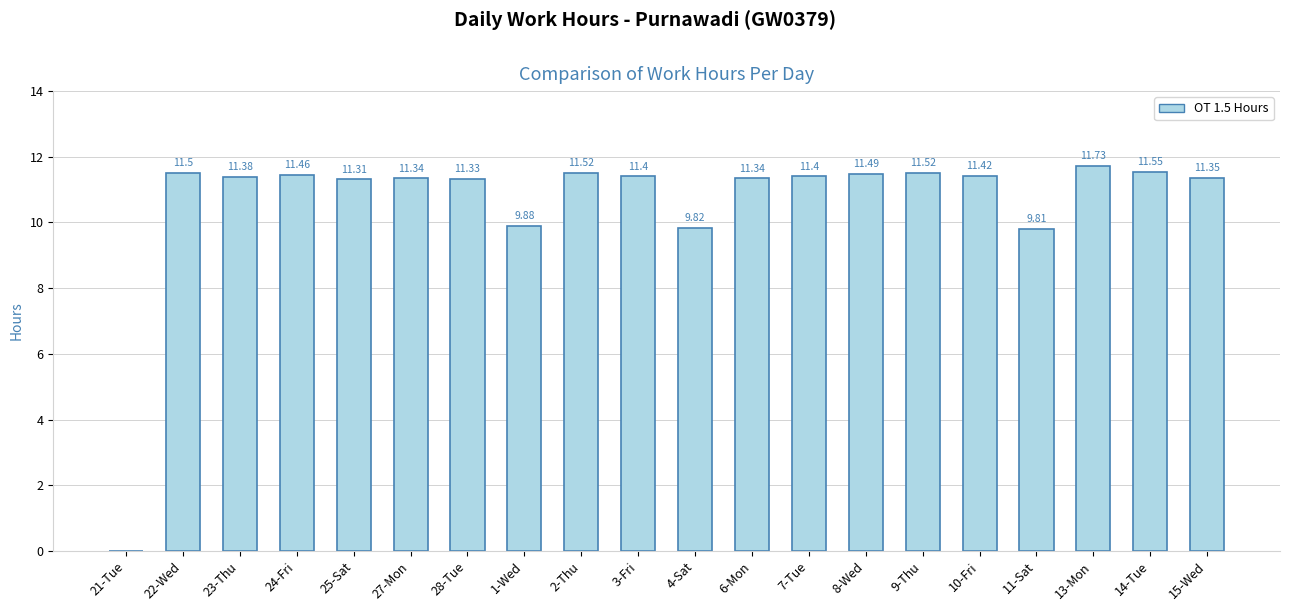

Which has a higher value, 10-Fri or 24-Fri?

24-Fri